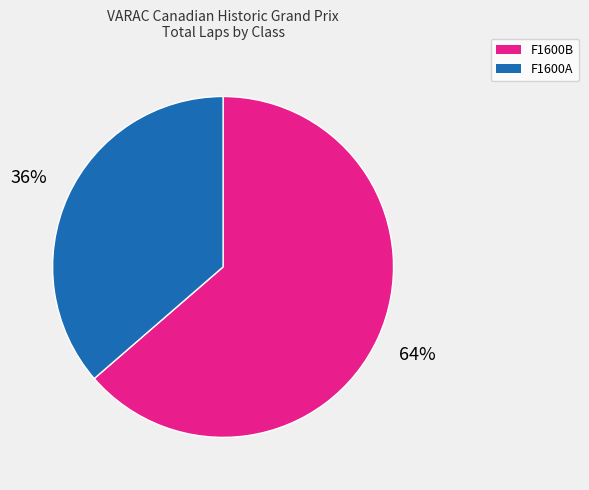

Does any single category account for the majority?

Yes